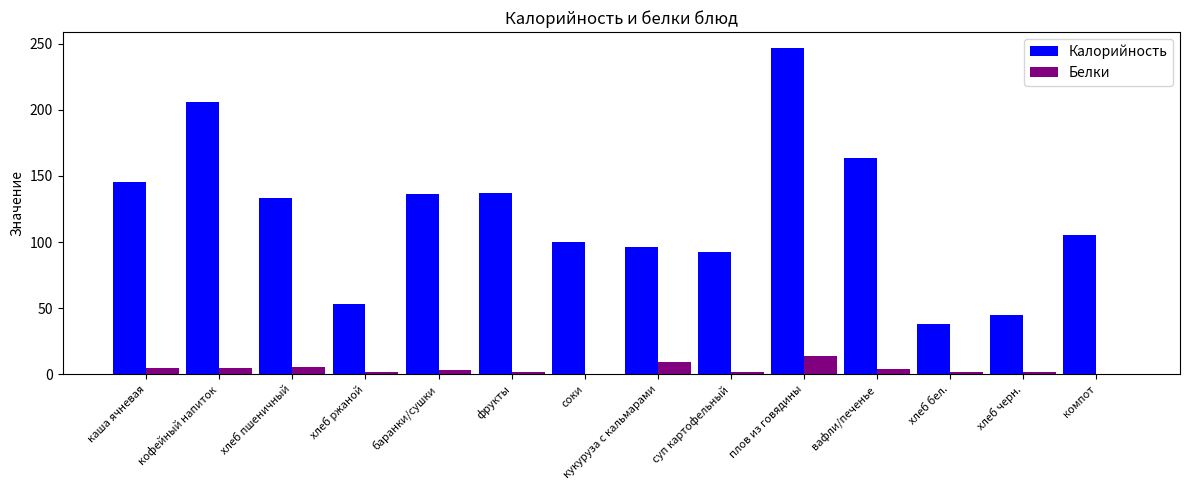

The value of Белки at баранки/сушки is 3.2. True or false?

True